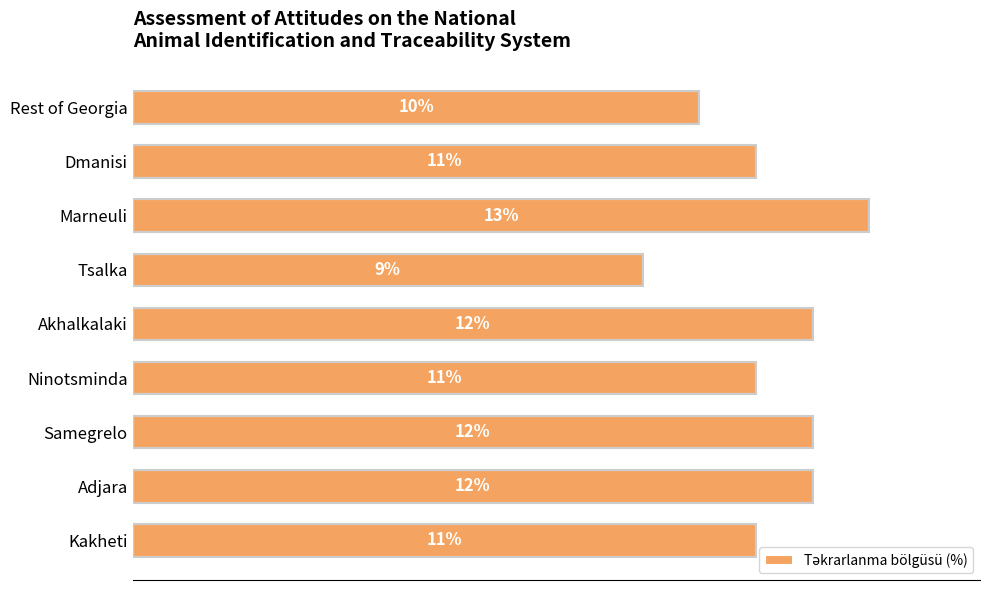

Which has a higher value, Rest of Georgia or Marneuli?

Marneuli